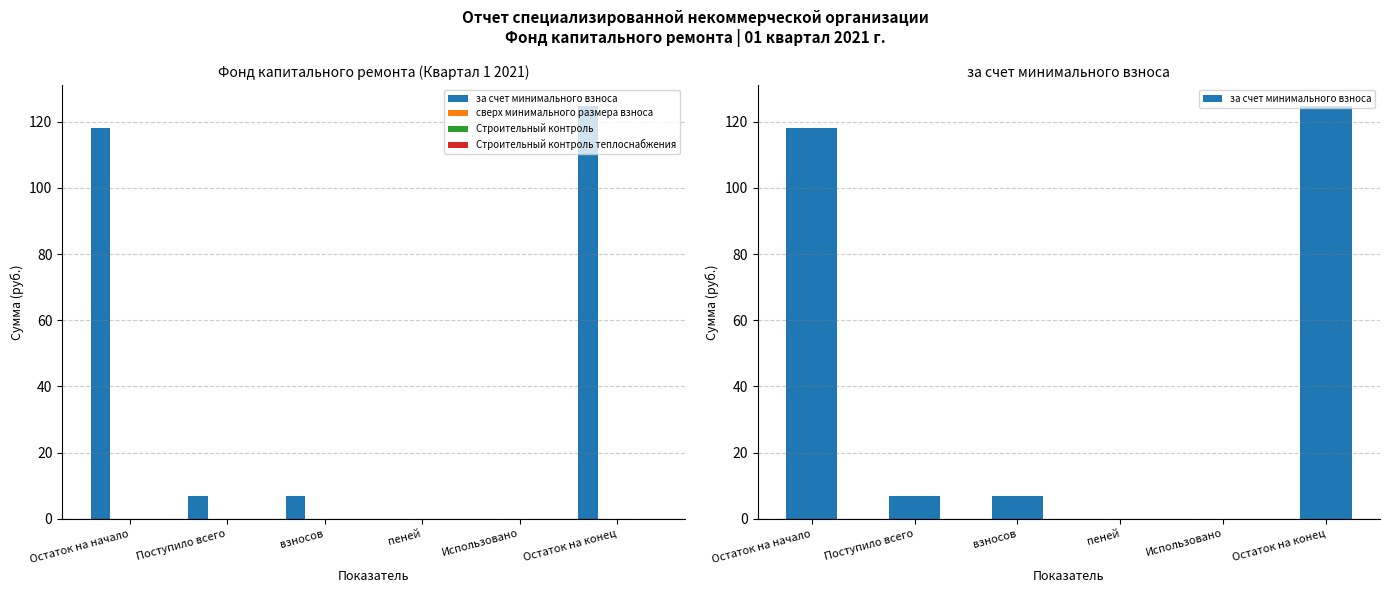

Between Поступило всего and Использовано, which is larger?

Поступило всего